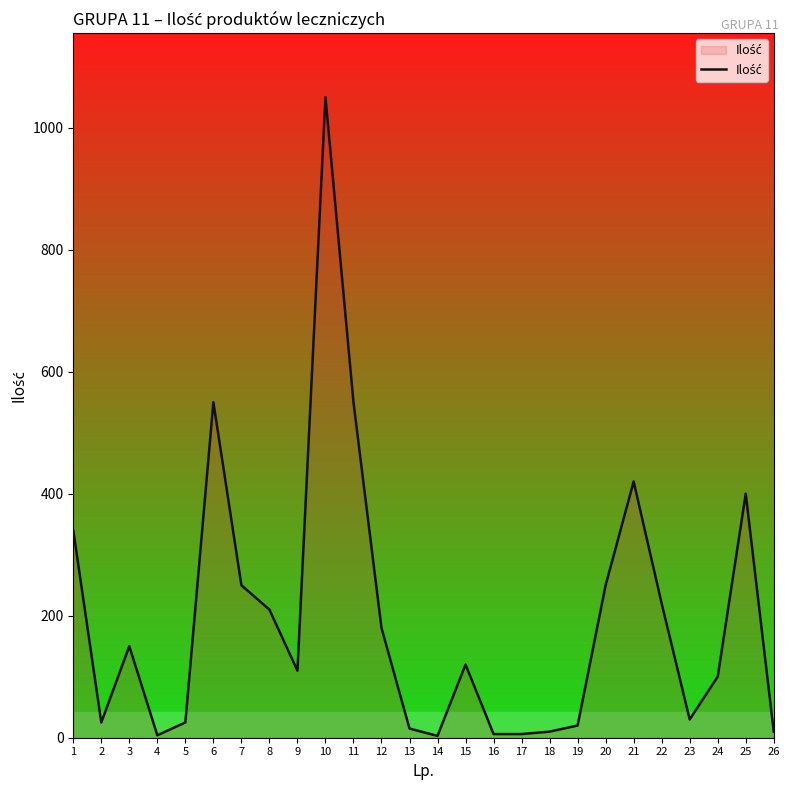

What is the change in value from 3 to 10?

+900